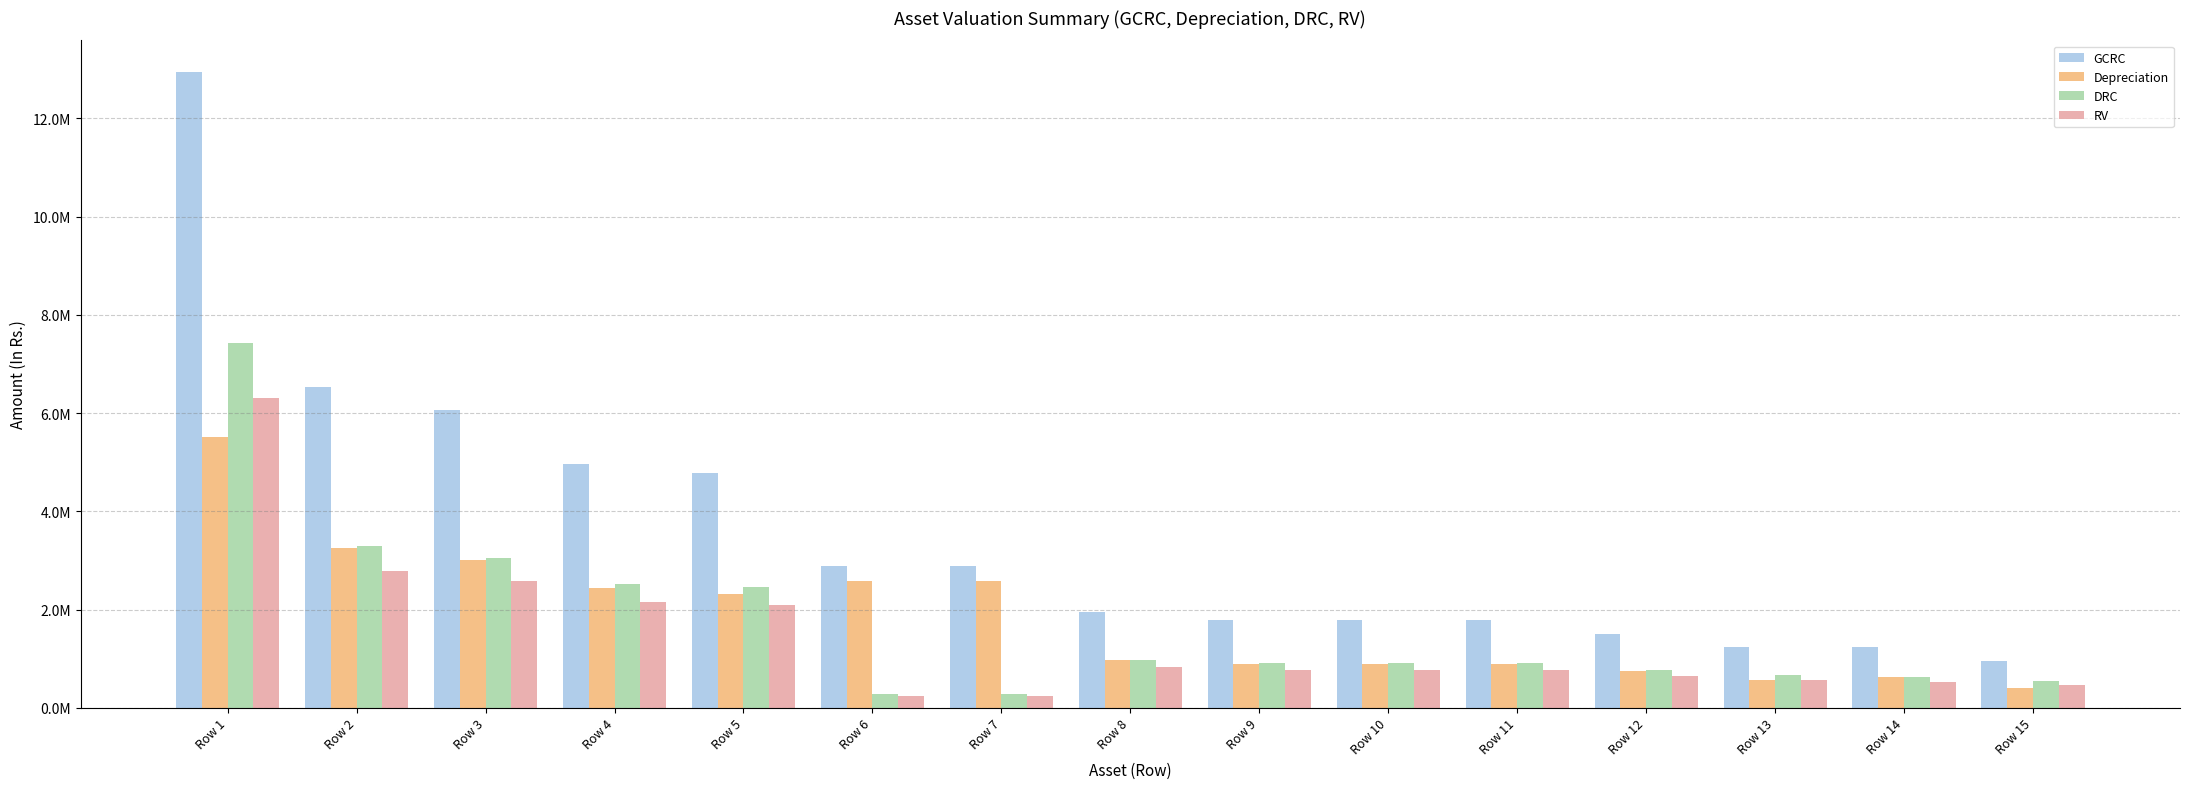

What are all the series names shown in the legend?

GCRC, Depreciation, DRC, RV